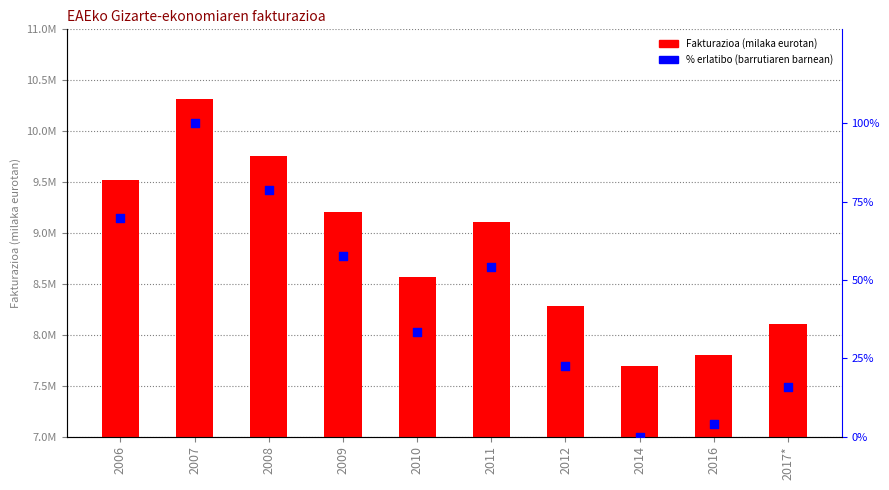

Which series has the largest total across all categories?

Fakturazioa (milaka eurotan)